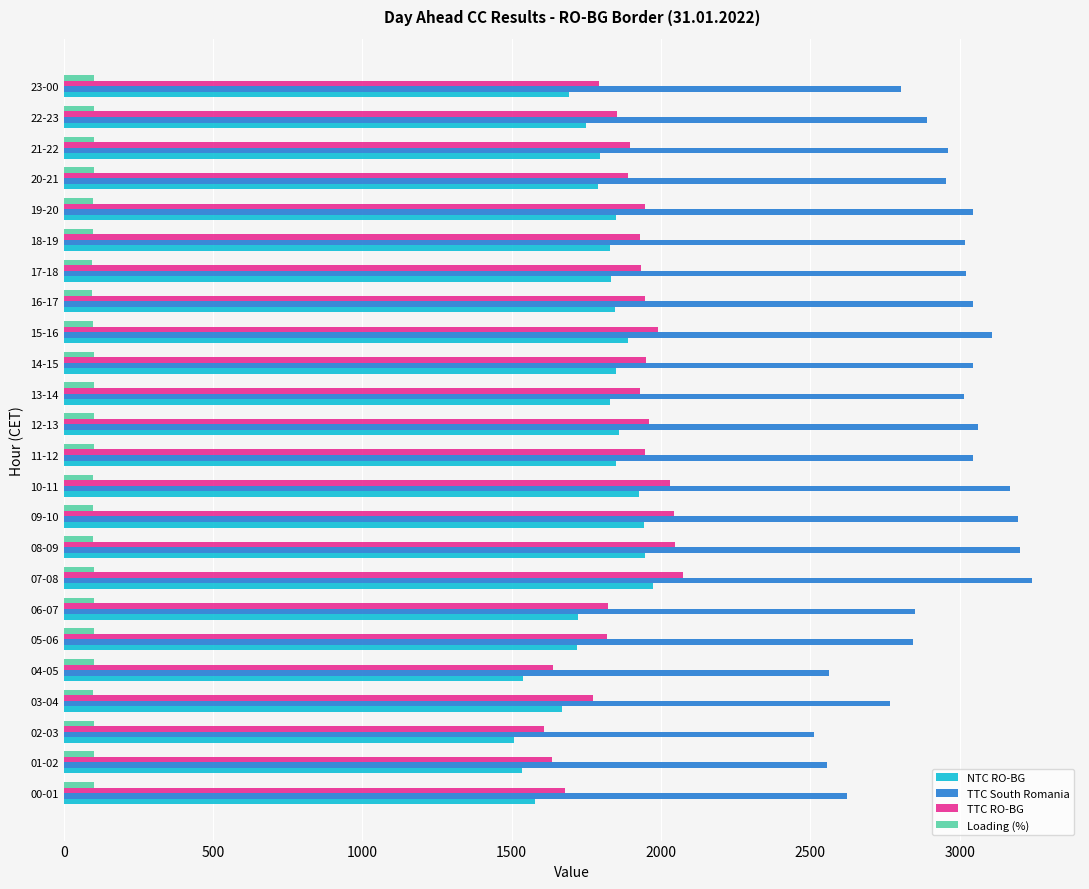

What is the smallest value displayed?

96